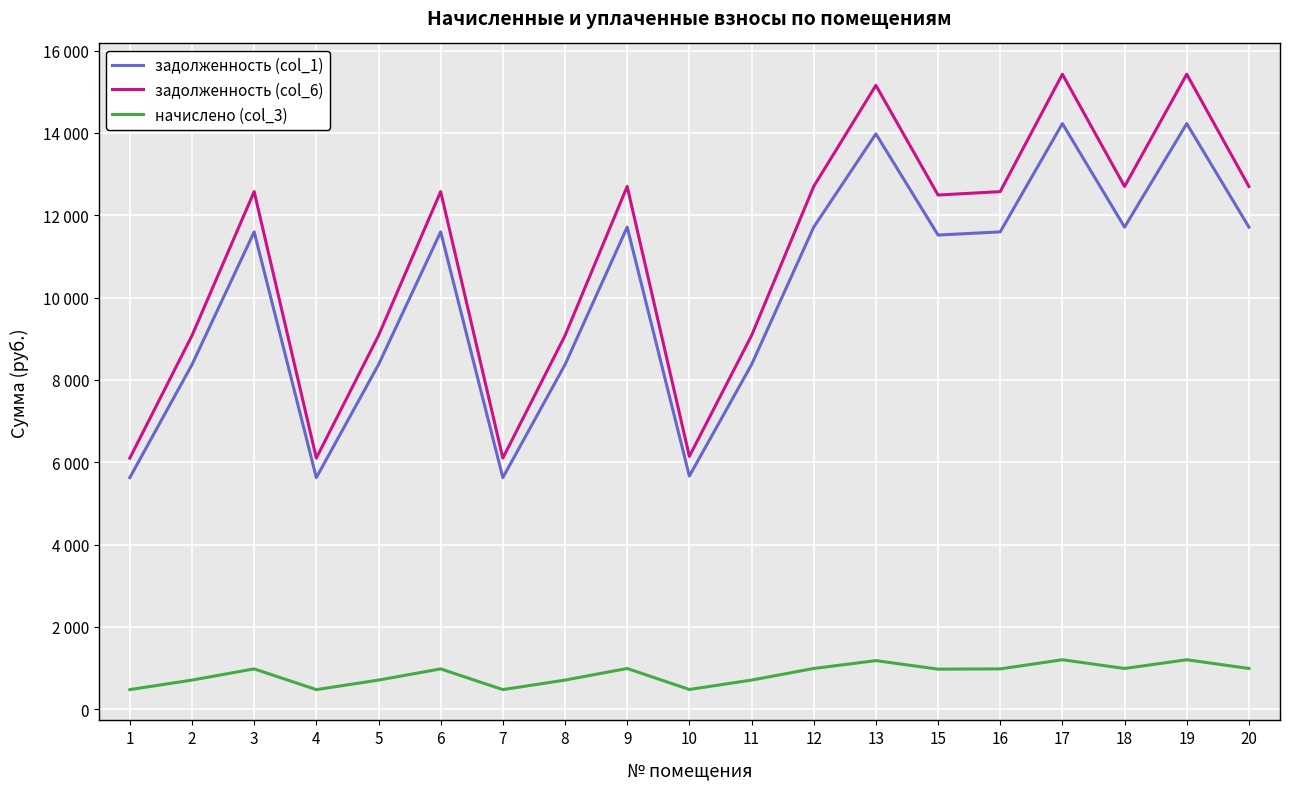

Is it true that начислено (col_3) equals 346.2 at 2?

False